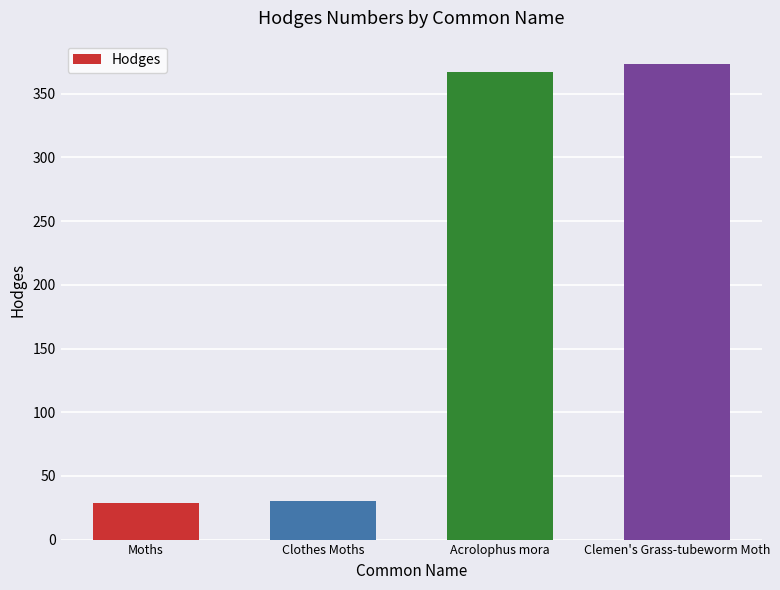

What is the sum of the values at Clemen's Grass-tubeworm Moth and Moths?

402.0